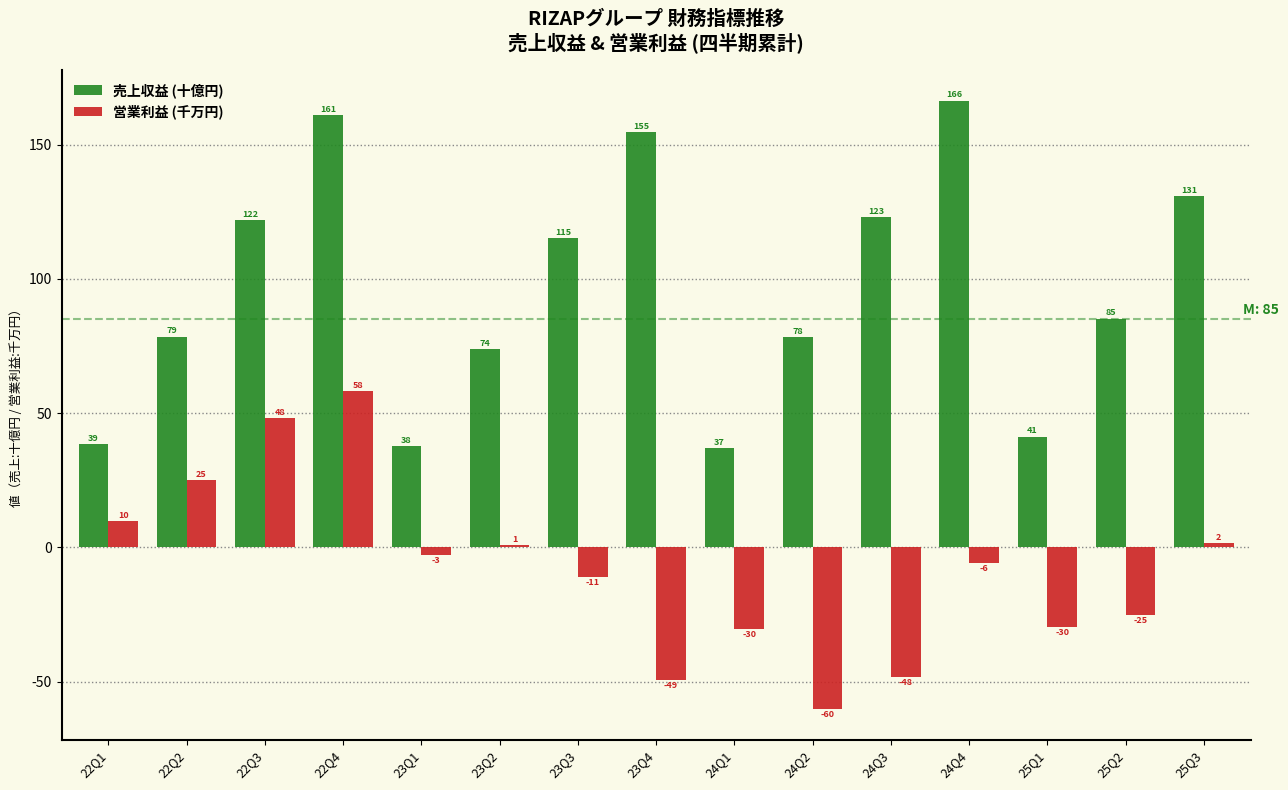

Which series has the largest range (max minus min)?

売上収益 (十億円)